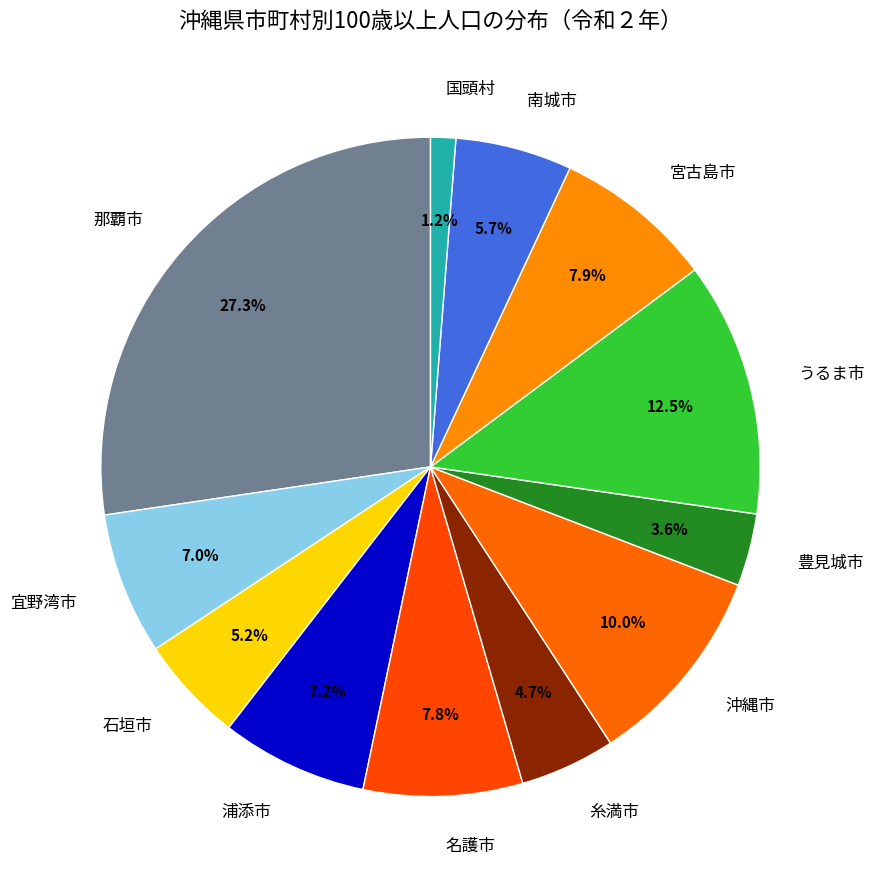

To the nearest percent, what portion does 南城市 represent?

6%